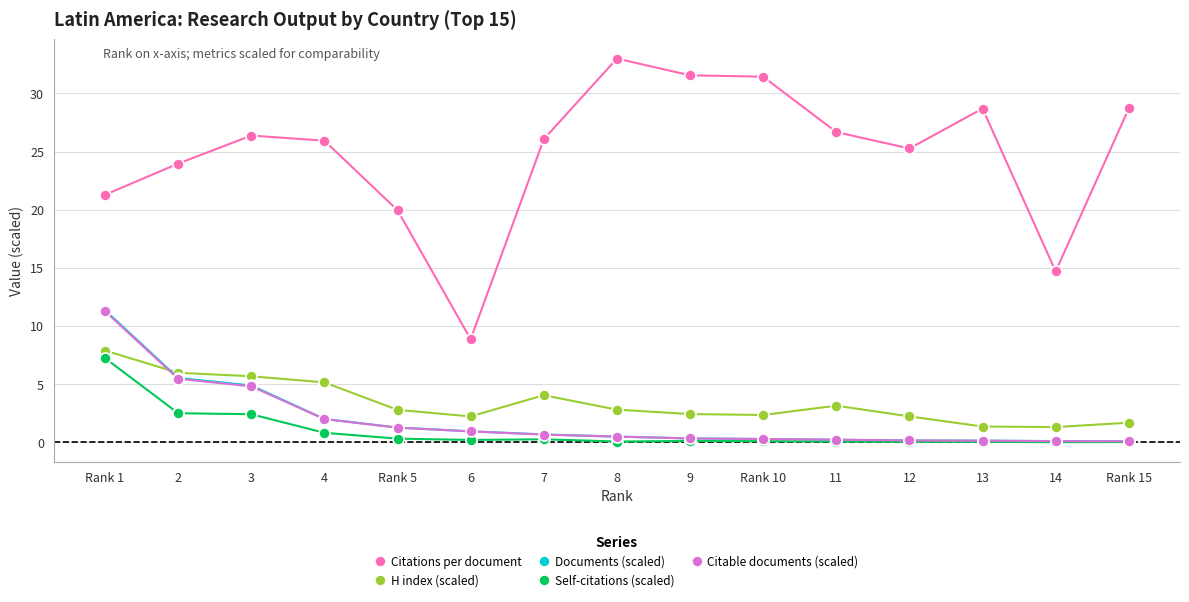

Which series has the widest spread of values?

Citations per document